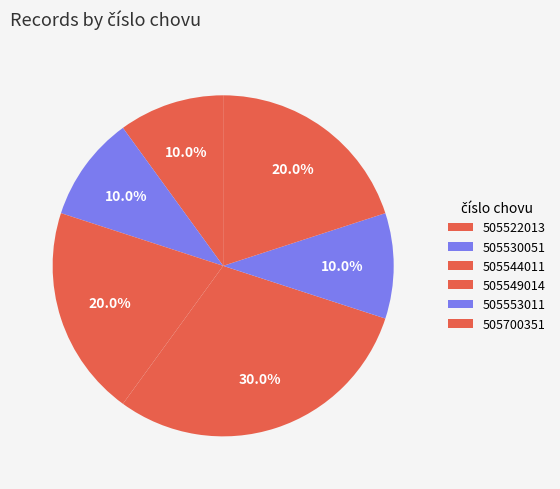

The 505549014 slice represents 16% of the pie. True or false?

False